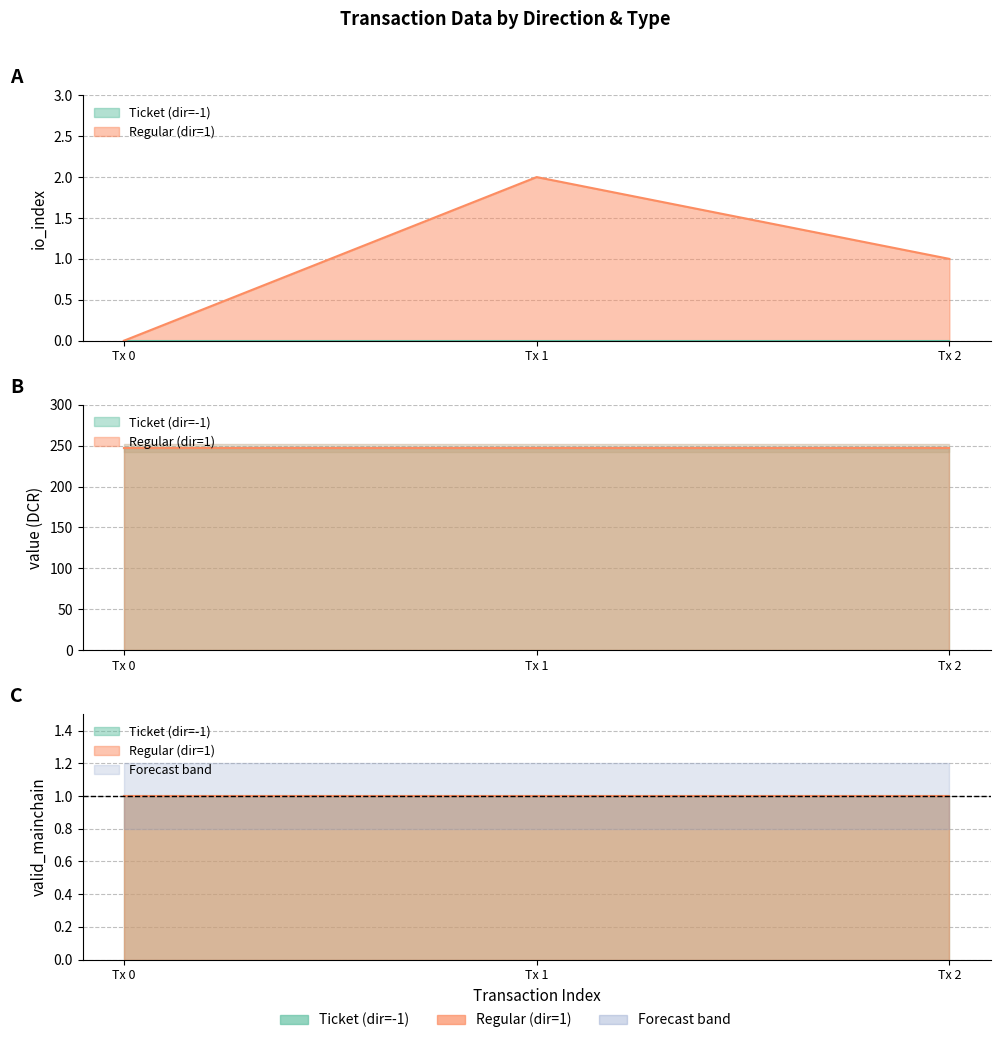

List the labels in order of valid_mainchain value, smallest first.

-1, -1, -1, 1, 1, 1